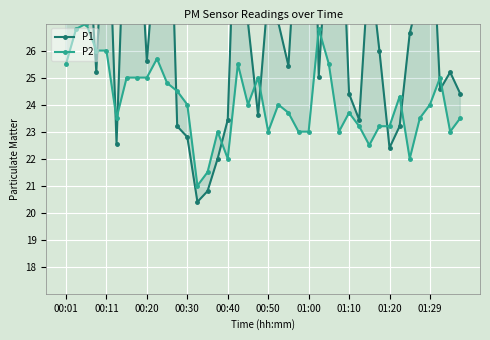

Is the value of P1 at 00:40 greater than the value of P2 at 13?

Yes